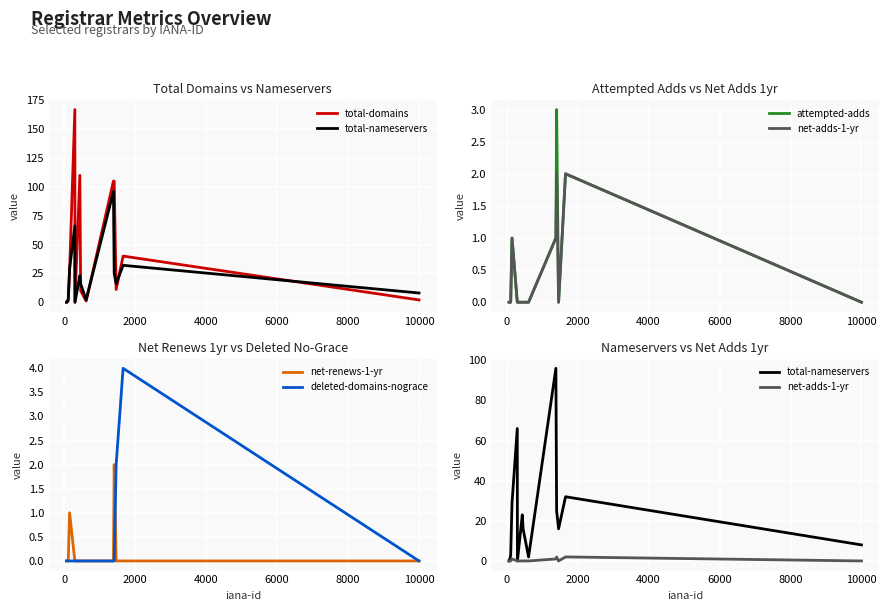

How many distinct data groups are displayed?

6